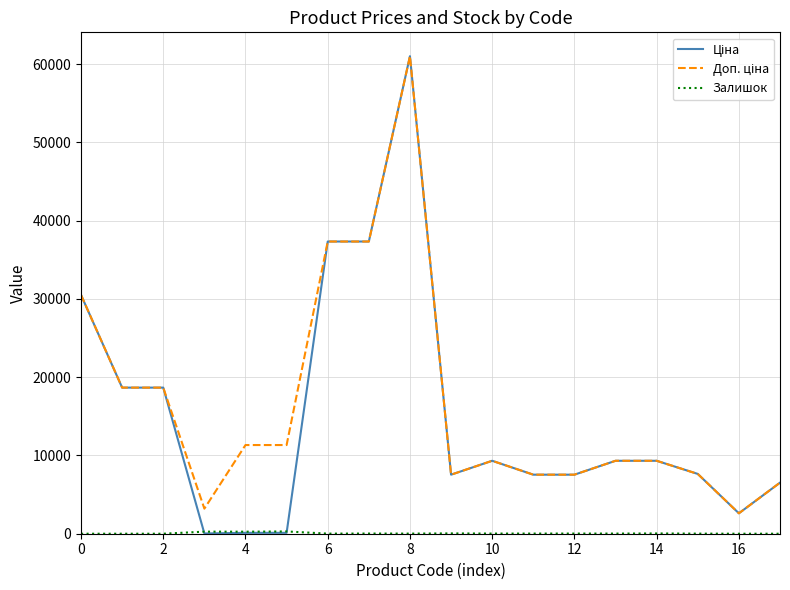

What is the greatest value displayed?

61024.7